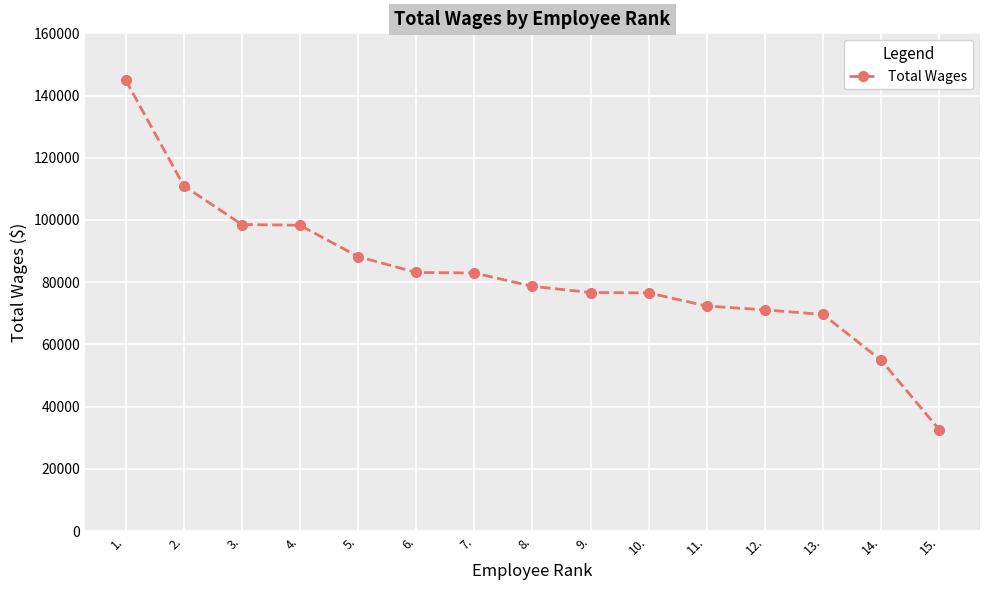

True or false: the data shows 29650 at 1..

False